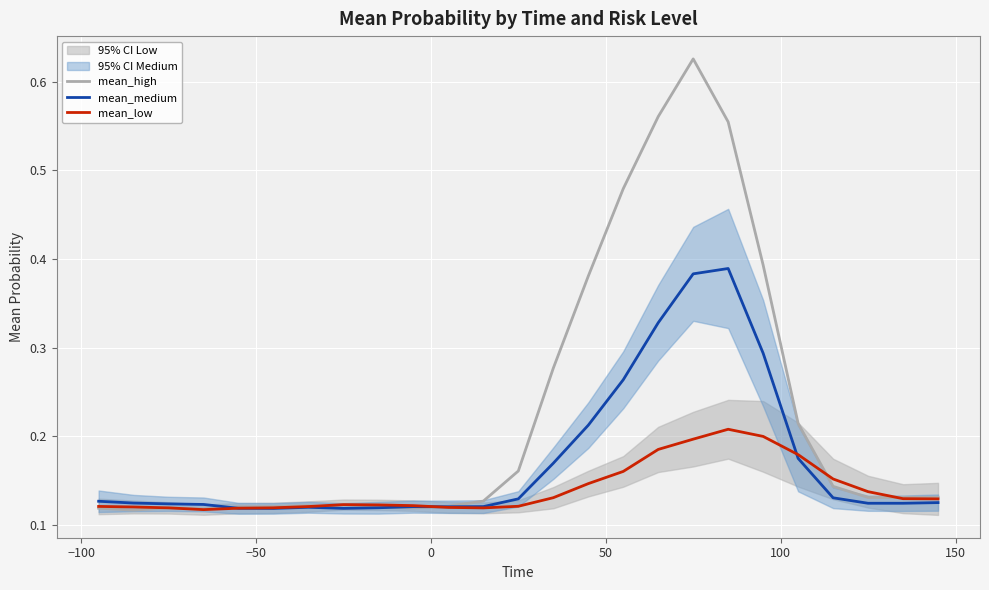

List the series in order of their overall mean, highest first.

mean_high, mean_medium, mean_low